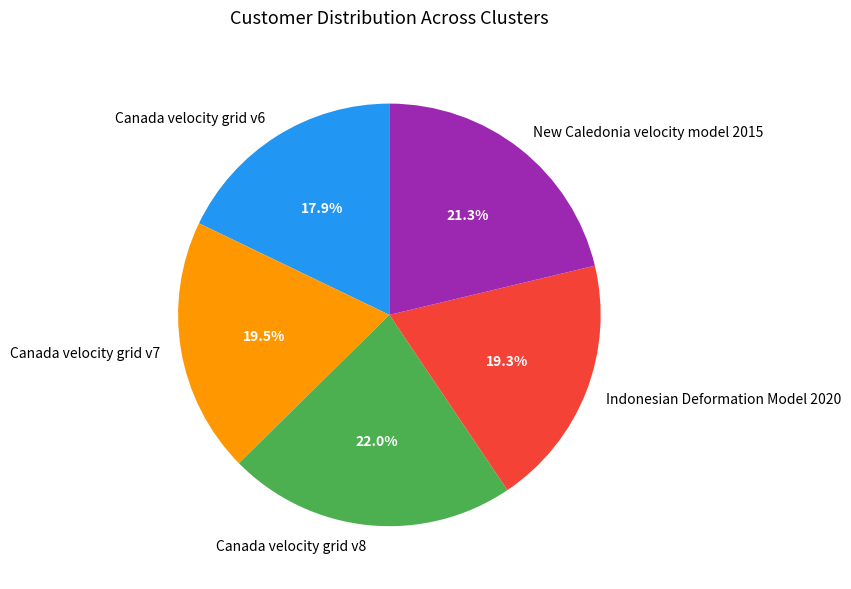

To the nearest percent, what is the combined percentage of Canada velocity grid v8 and Canada velocity grid v6?

40%